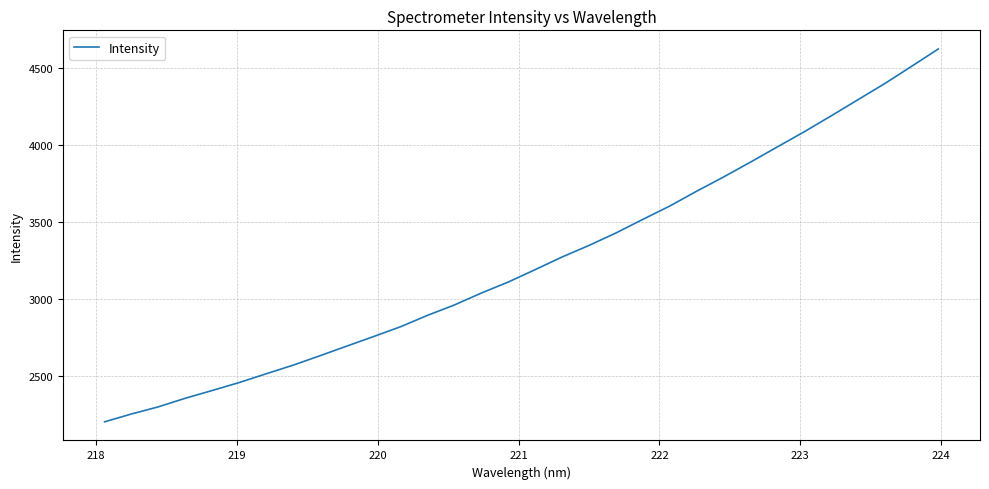

What is the smallest value displayed?

2205.5